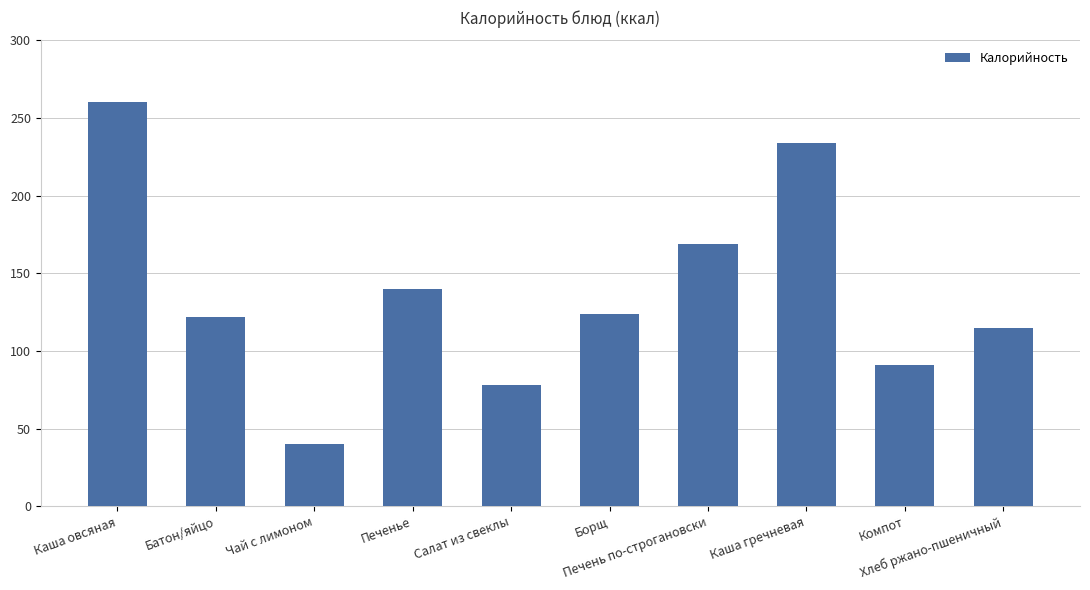

At which category does the chart reach its peak across all series?

Каша овсяная